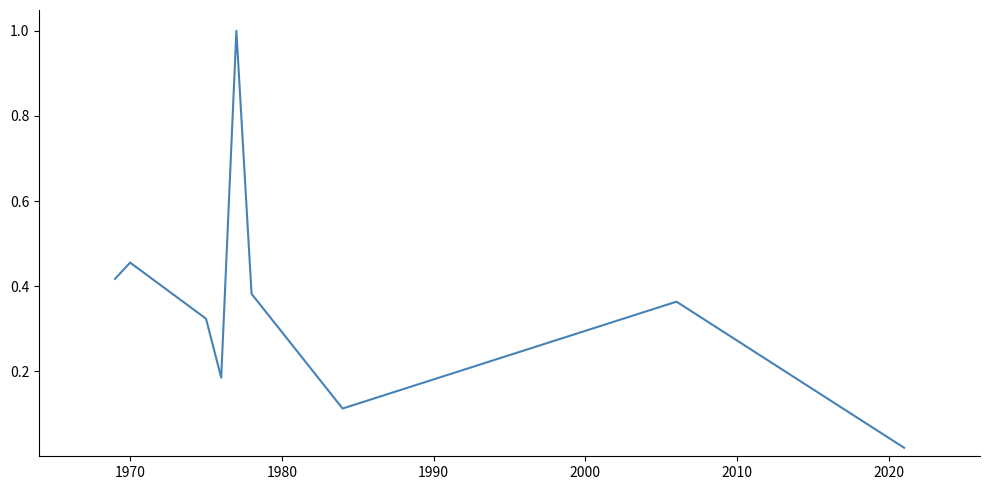

What is the greatest value displayed?

1.0